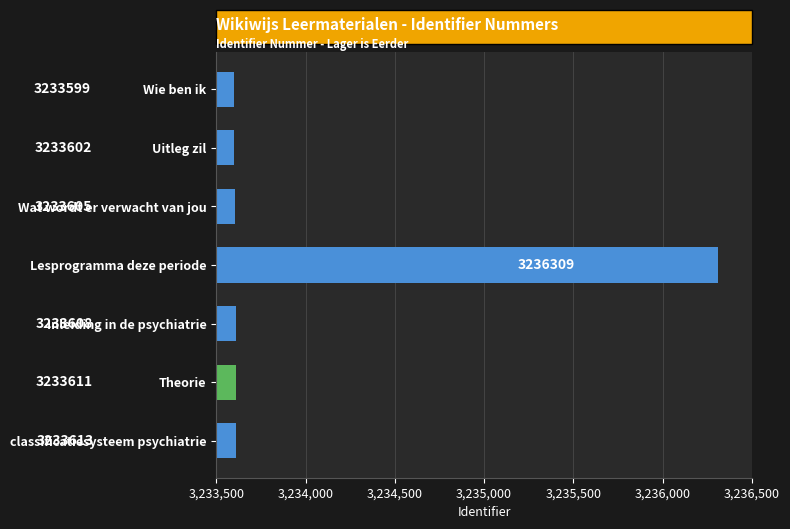

Which has a higher value, Uitleg zil or Wie ben ik?

Uitleg zil